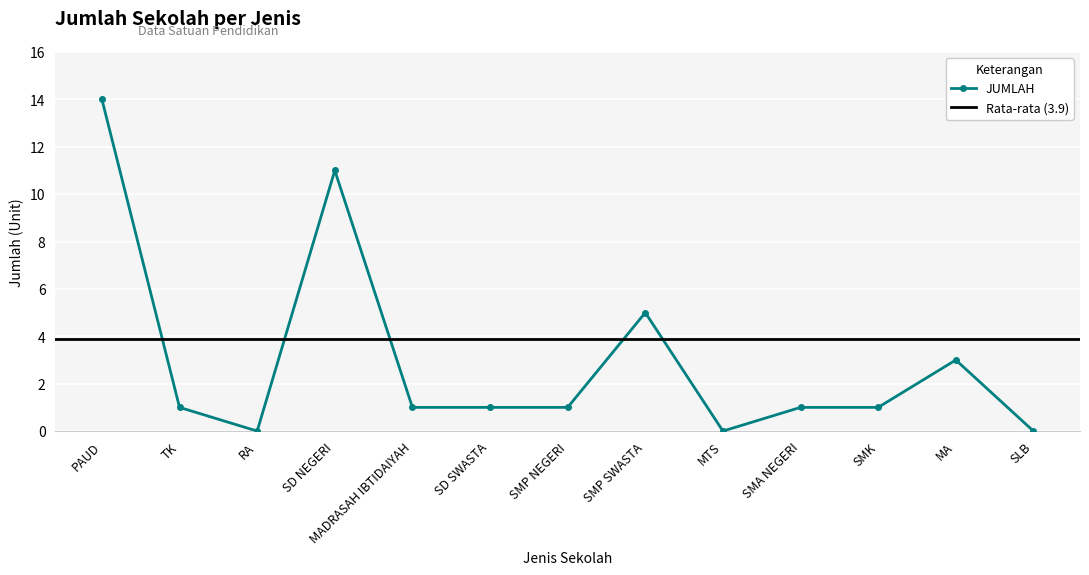

Where is the first local minimum?

RA